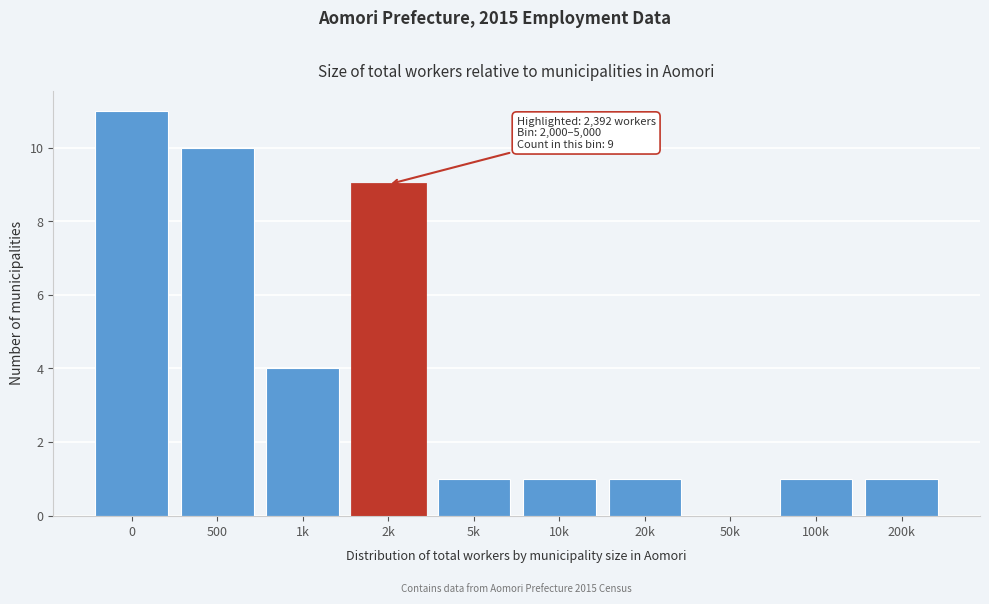

Reading right to left, transcribe all the data shown in this chart.

200k=1	100k=1	50k=0	20k=1	10k=1	5k=1	2k=9	1k=4	500=10	0=11